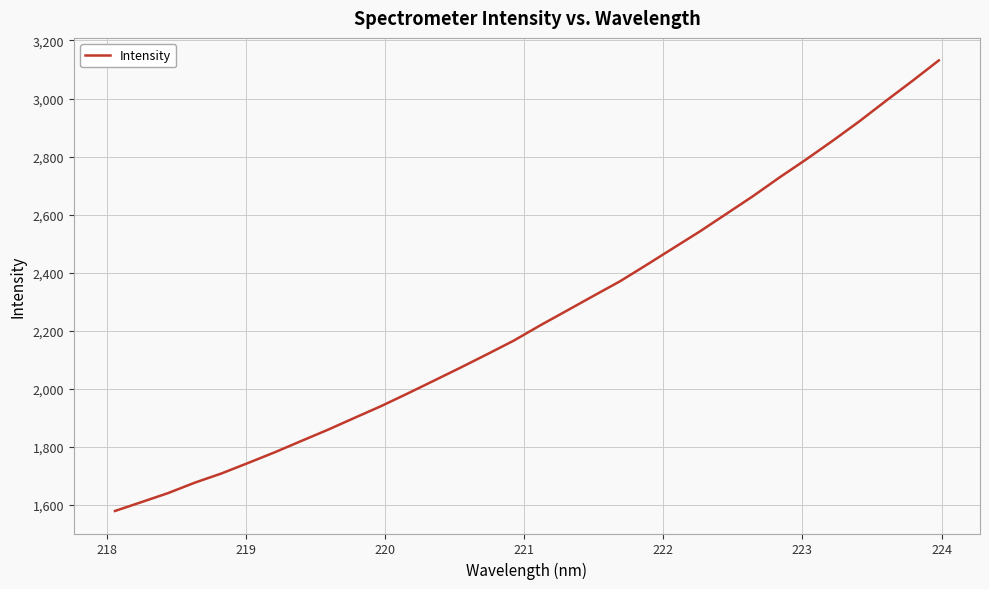

What is the minimum value shown in the chart?

1579.0